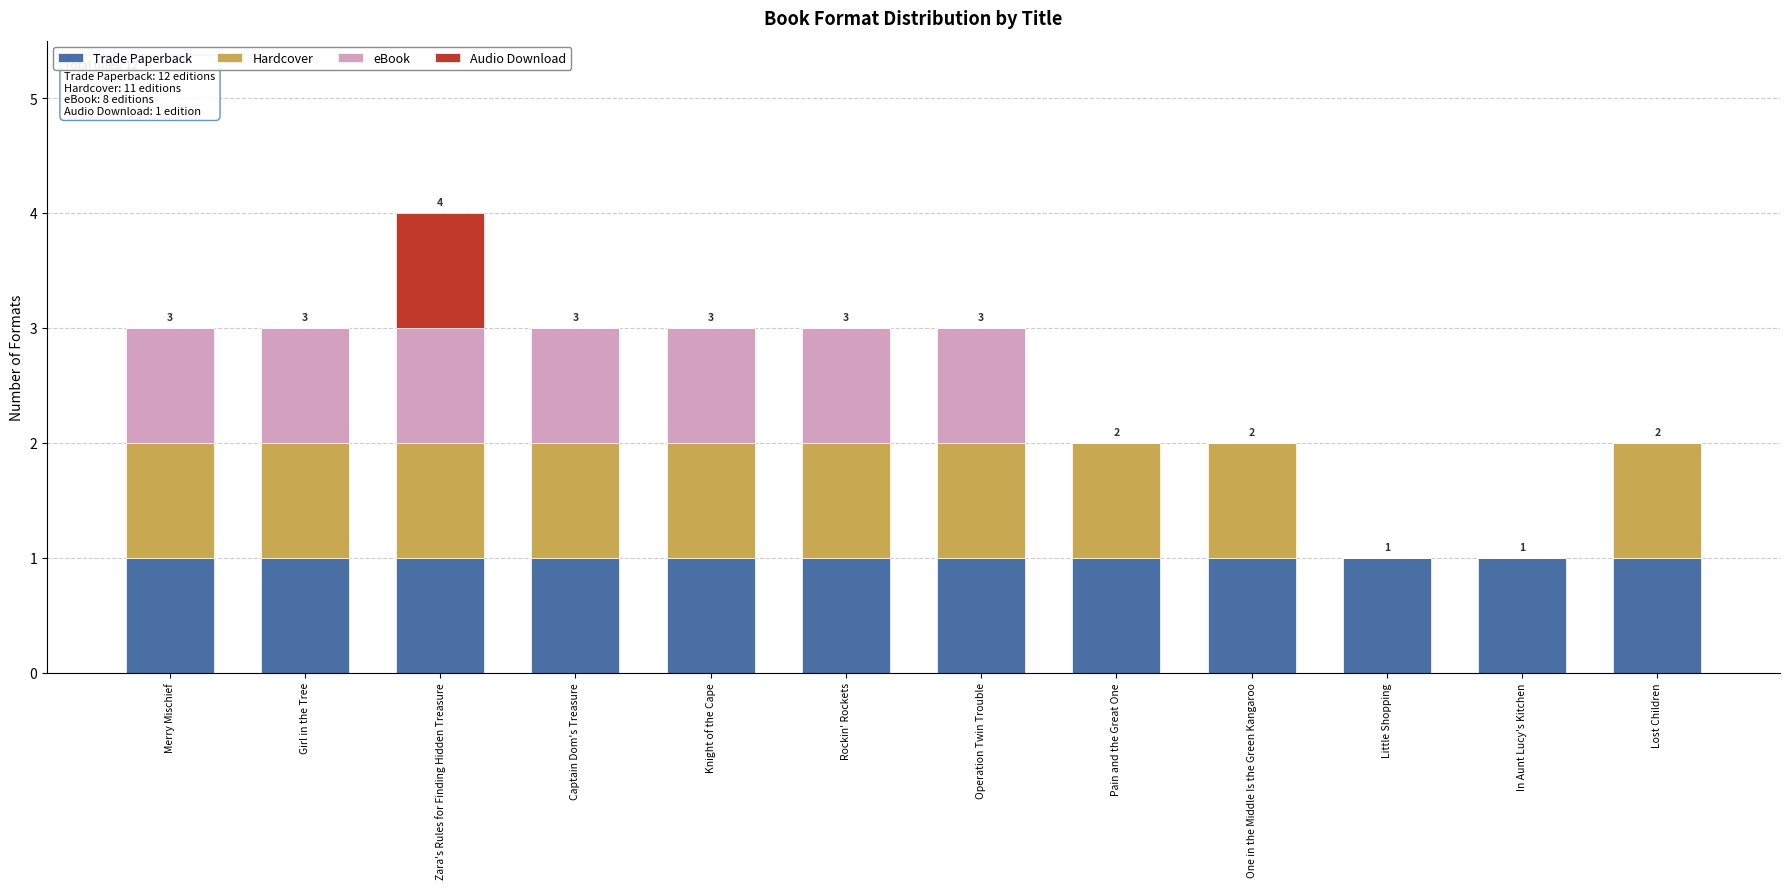

What is the total value across all series at Merry Mischief?

3